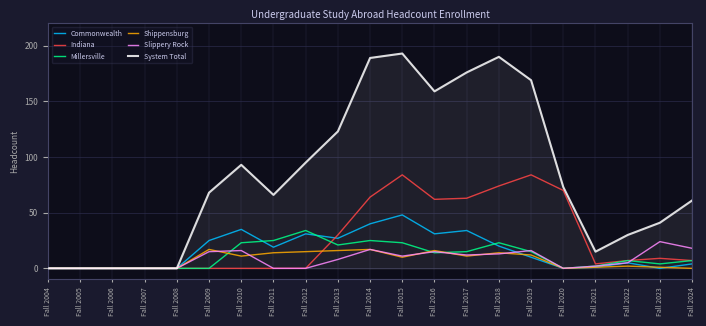

True or false: System Total has more than 1 interior local peaks.

True